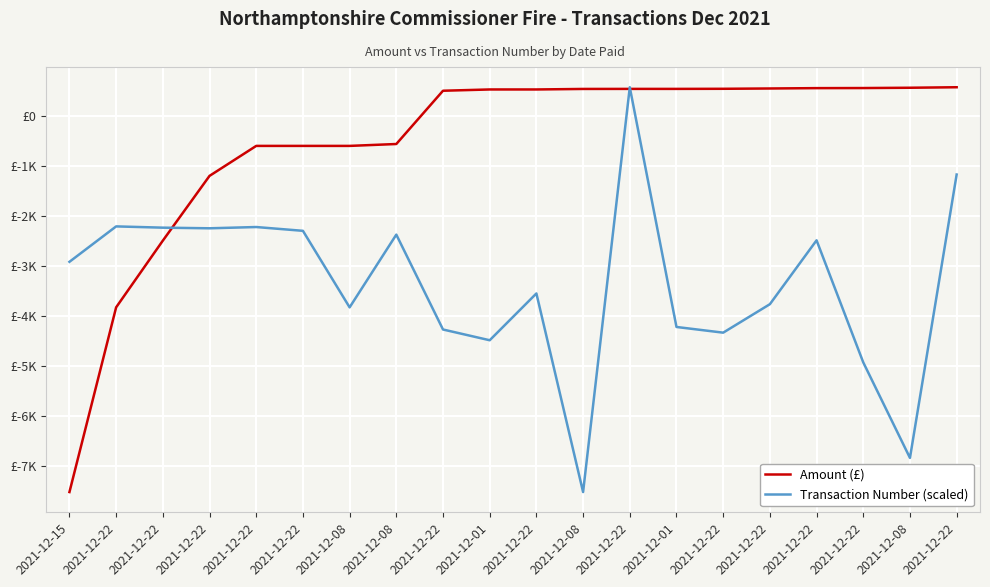

Is this an area chart (filled region under the line)?

No